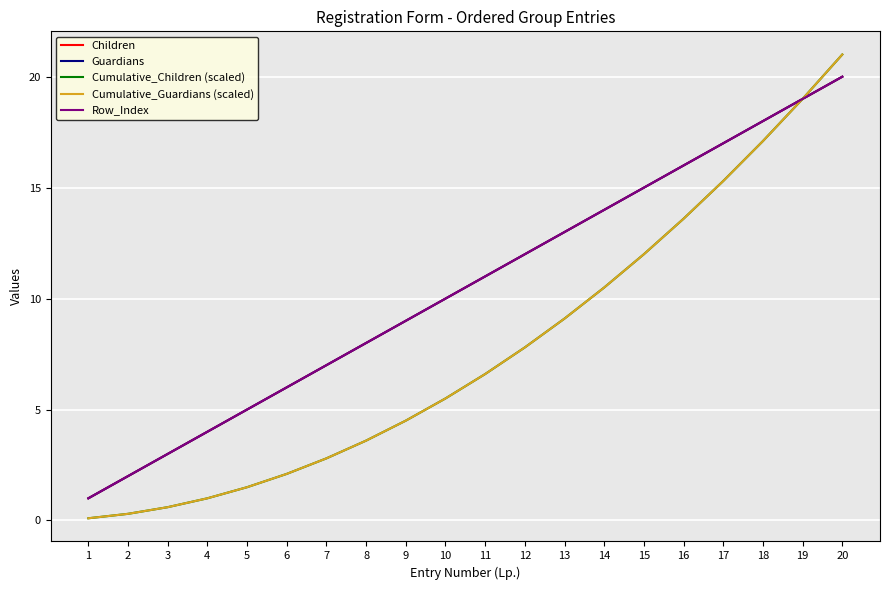

The value of Guardians at 18 is 27.2. True or false?

False